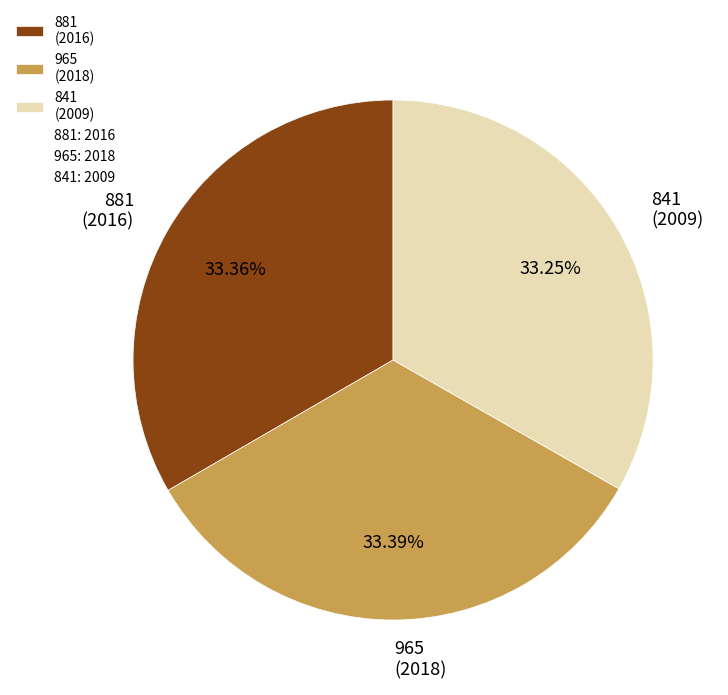

How many slices are in this pie chart?

3